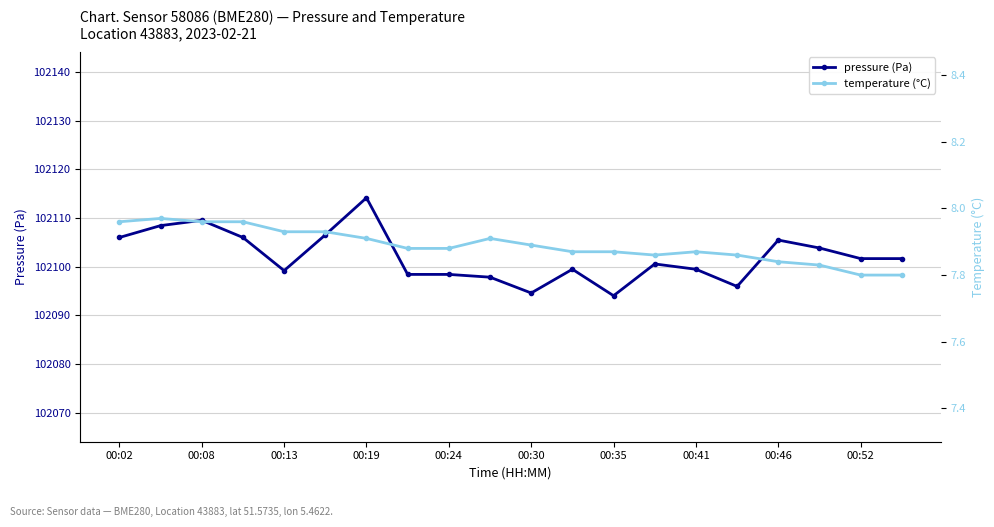

Where is the first local minimum for pressure (Pa)?

00:13